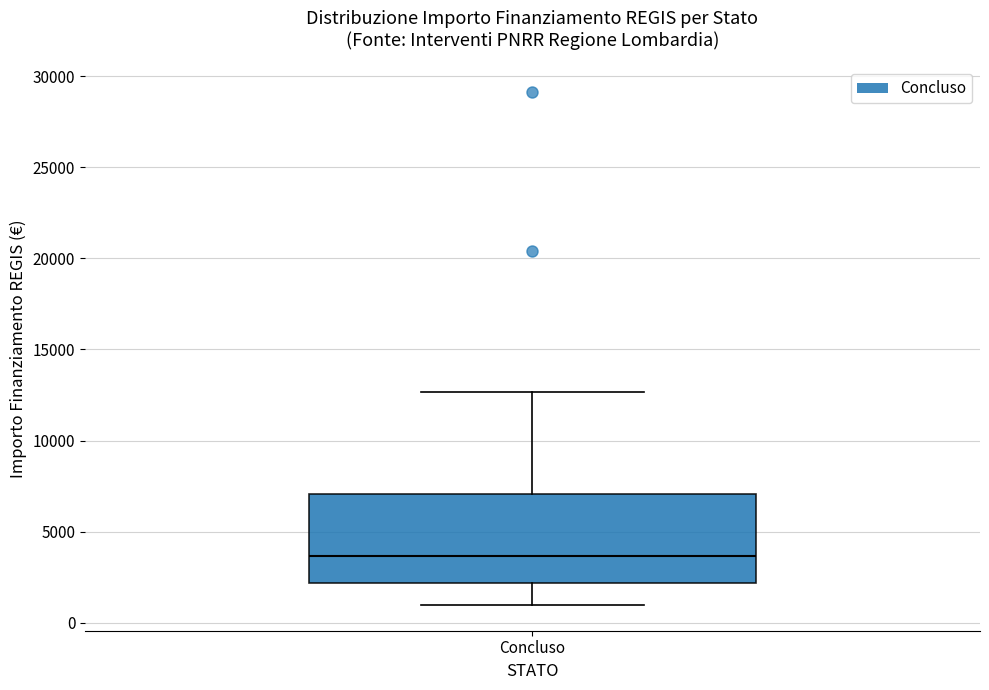

Read this box plot against the y-axis: the position of the median line, the range covered by the box, and the ends of both whiskers. The values are not printed on the chart, so give them approximately, as read against the axis.

median 3500, box 2000 to 7000, whiskers 1000 to 12500